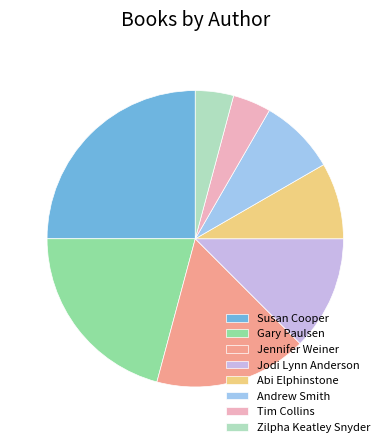

Approximately how many times larger is the value at Jodi Lynn Anderson compared to Abi Elphinstone?

1.5